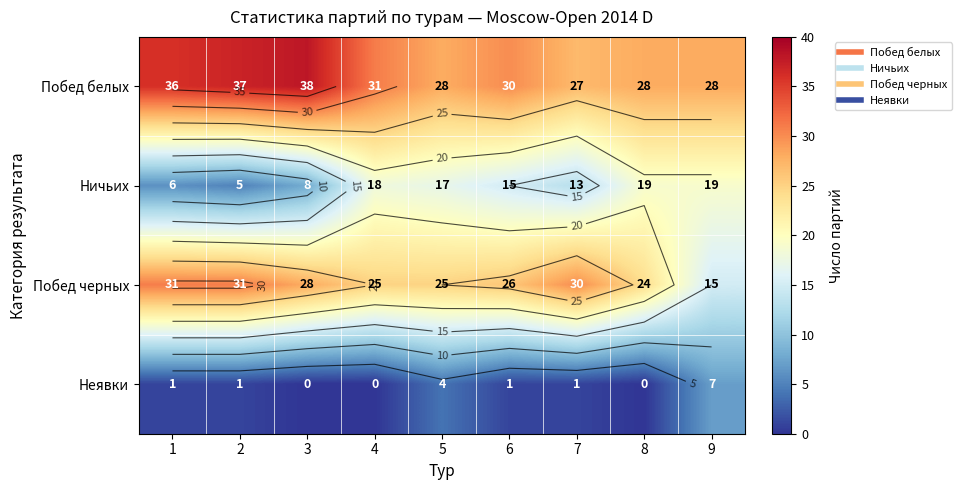

The value of Неявки at 3 is -4. True or false?

False